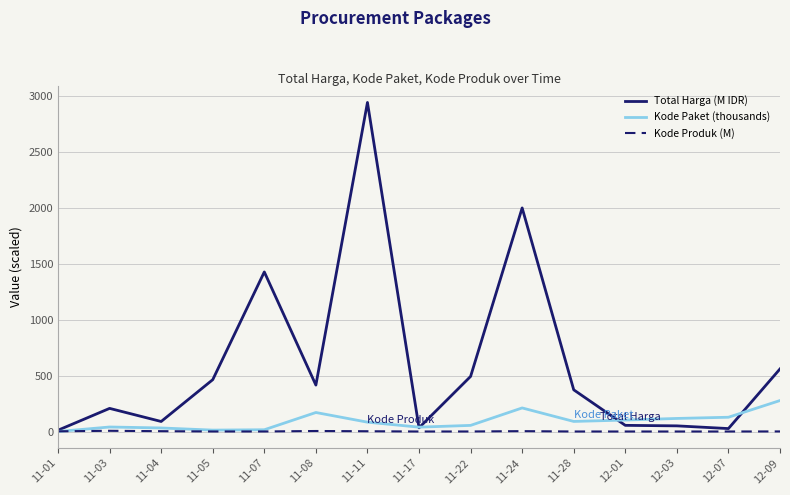

Is this an area chart (filled region under the line)?

No